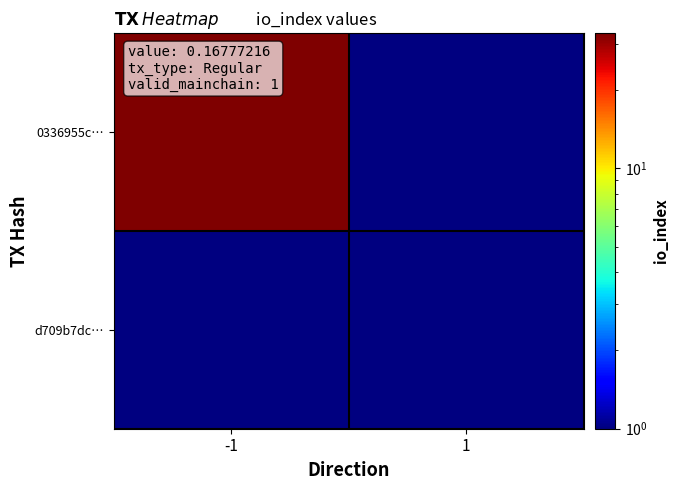

Is the value of 0336955cf16eccfbe6d81cd0f7b711d3060fe71 at 1 greater than the value of d709b7dc1c9c85369c5c6b4f75e50c0afe38044 at -1?

No